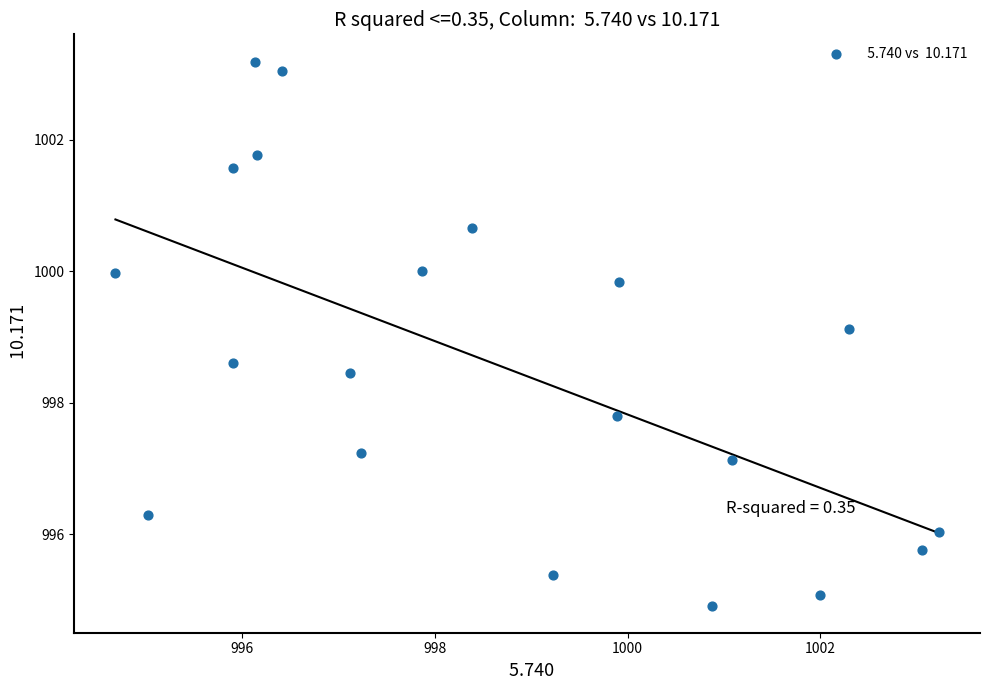

What Y value in the scatter plot is closest to 999?

999.1